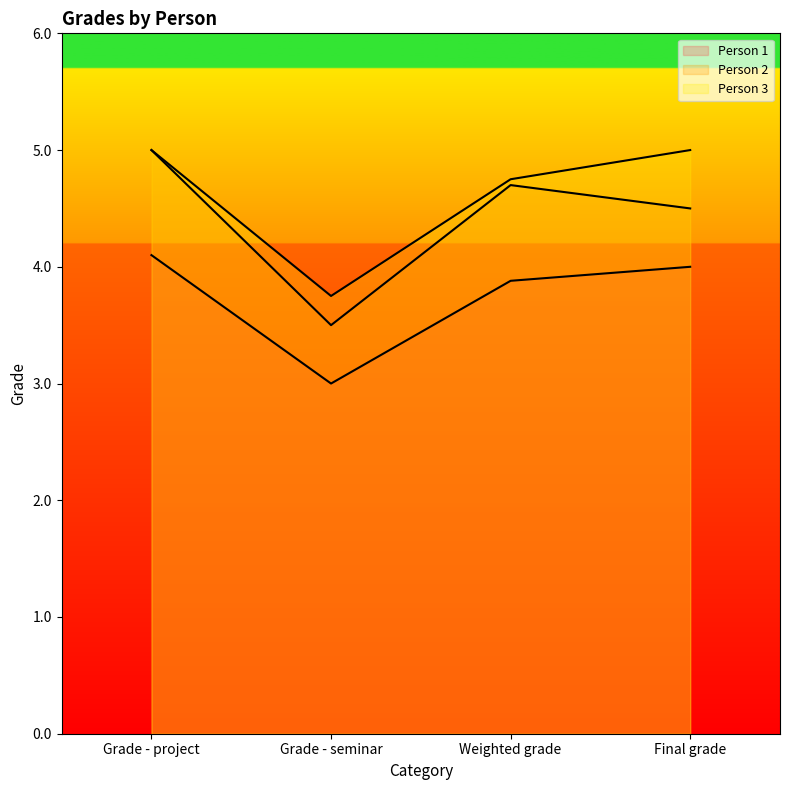

List the series in order of their overall mean, lowest first.

Person 1, Person 2, Person 3